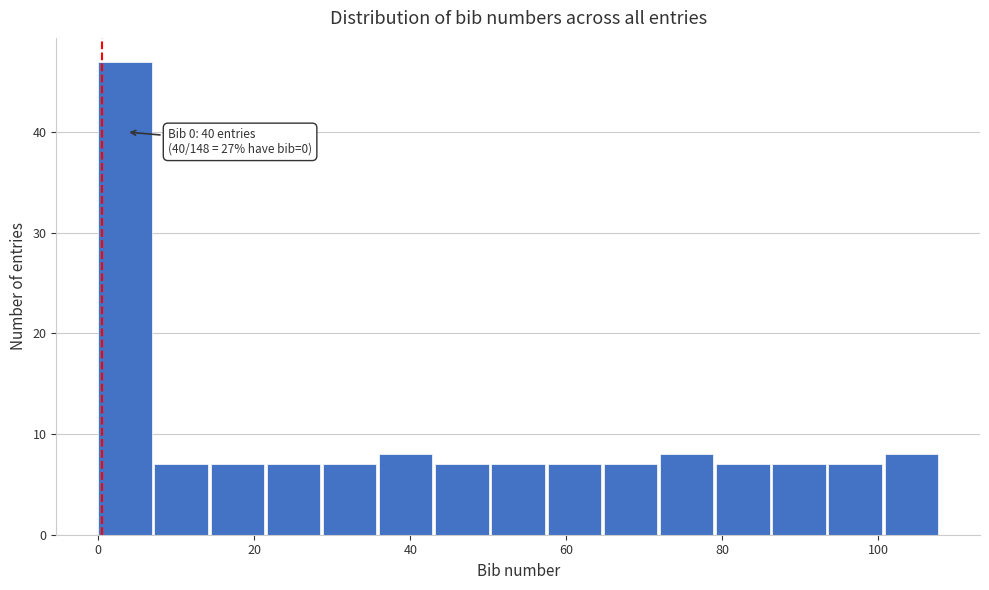

Around what value on the x-axis is the tallest bar? Give the approximate position of its centre, as read against the axis.

4